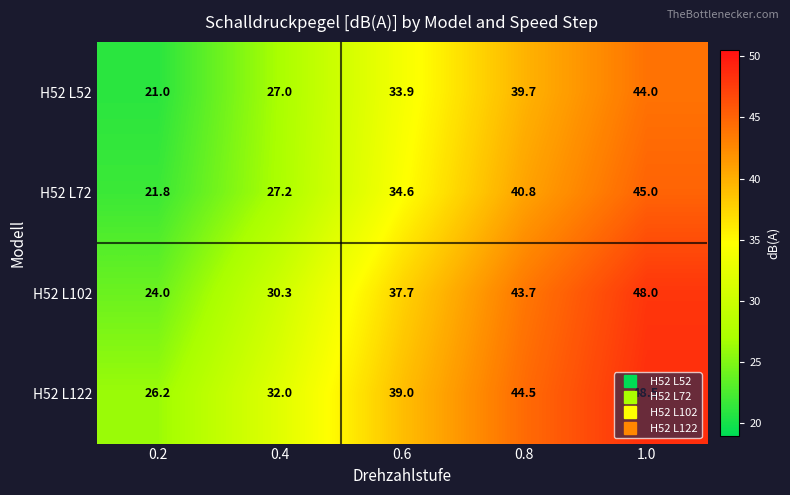

Which label corresponds to the smallest value in the chart?

0.2